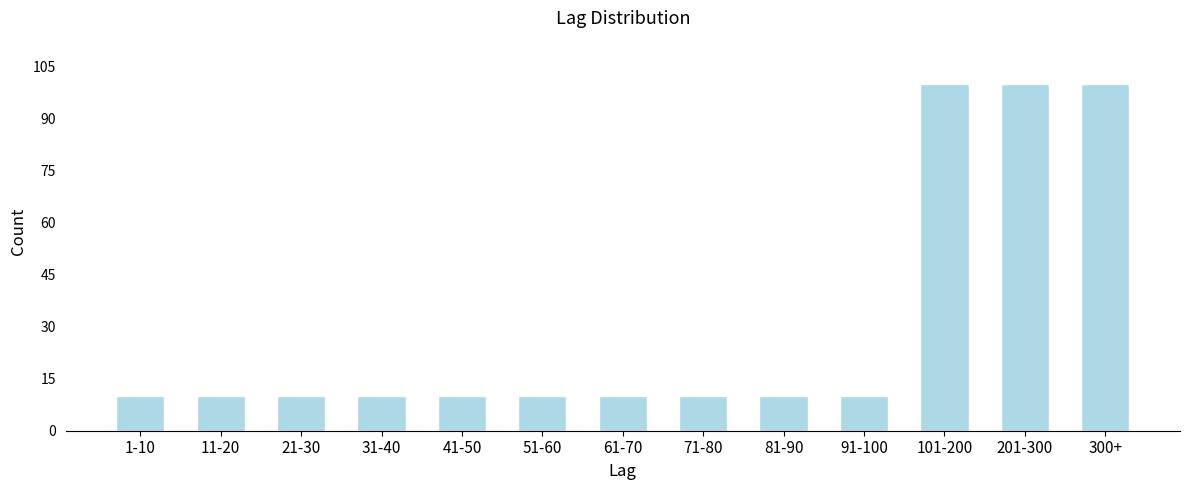

Reading left to right, list all the values displayed in this chart.

10	10	10	10	10	10	10	10	10	10	100	100	100